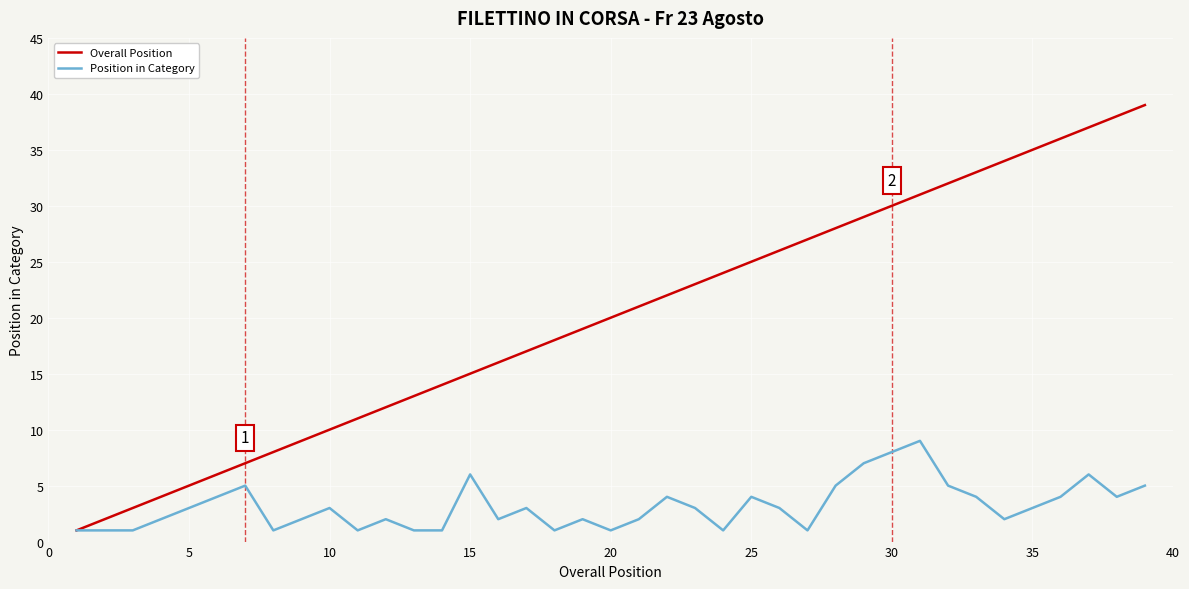

Which series has the widest spread of values?

Overall Position